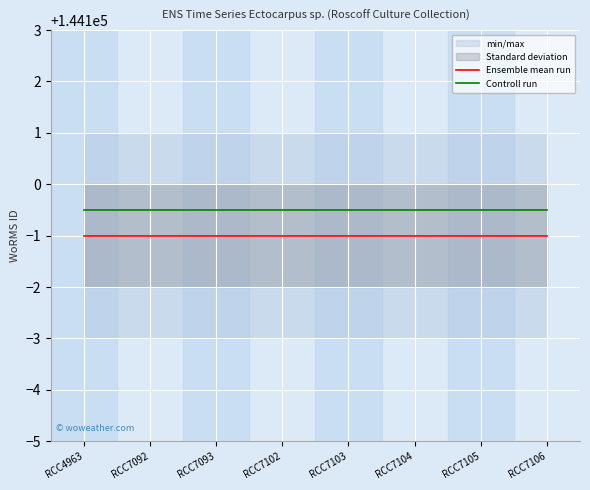

True or false: Ensemble mean run has more than 0 points higher than both neighbors.

False